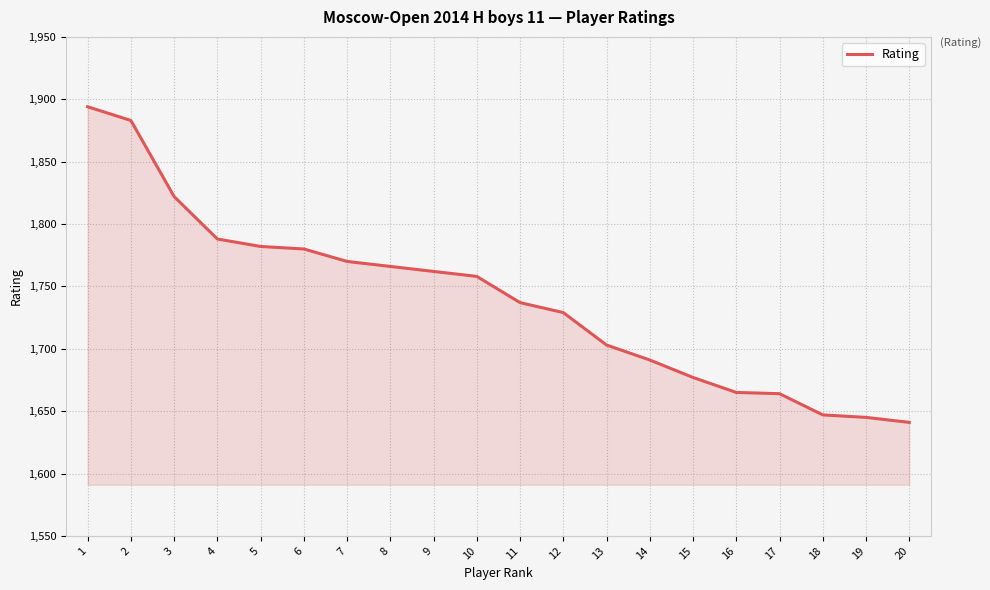

Which category has the lowest value across all series?

20